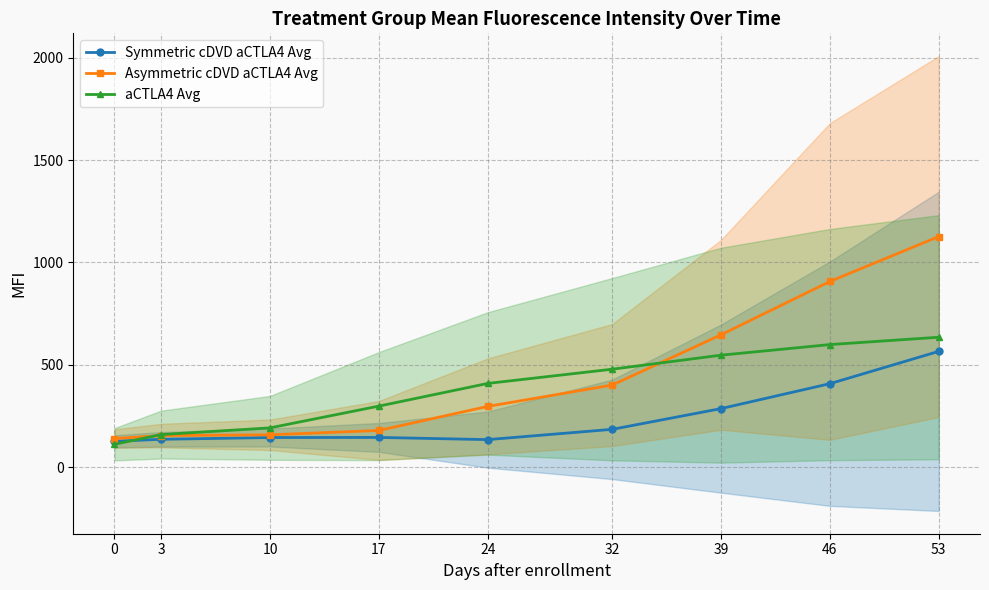

Reading left to right, list all the values displayed in this chart.

Symmetric cDVD aCTLA4 Avg: 125.6	135.4	144.0	144.5	133.9	184.1	285.5	407.4	565.4
Asymmetric cDVD aCTLA4 Avg: 139.1	153.5	157.4	178.7	296.2	400.5	646.3	907.0	1126.5
aCTLA4 Avg: 111.1	158.5	191.3	297.7	408.6	478.1	546.7	598.5	634.4